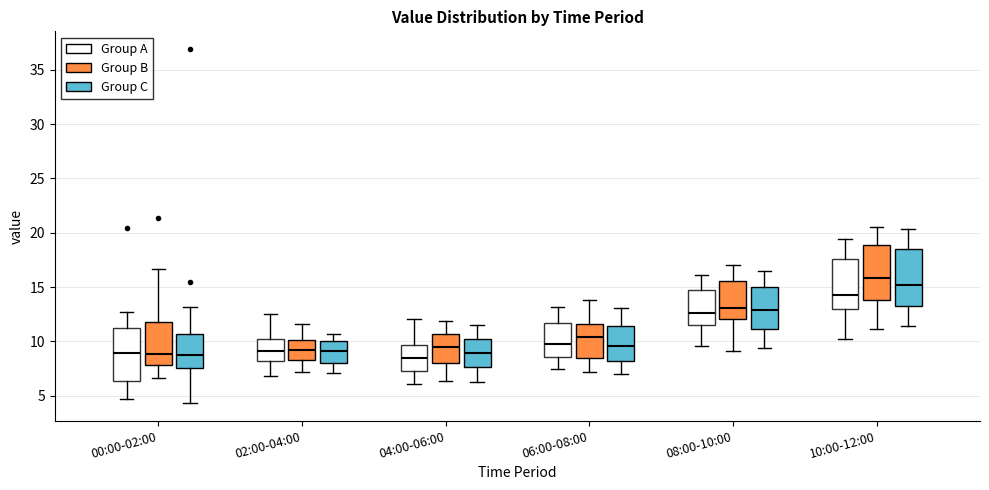

Where does the upper whisker of the box for 02:00-04:00 (Group C) end on the y-axis? The values are not printed on the chart, so give them approximately, as read against the axis.

10.5